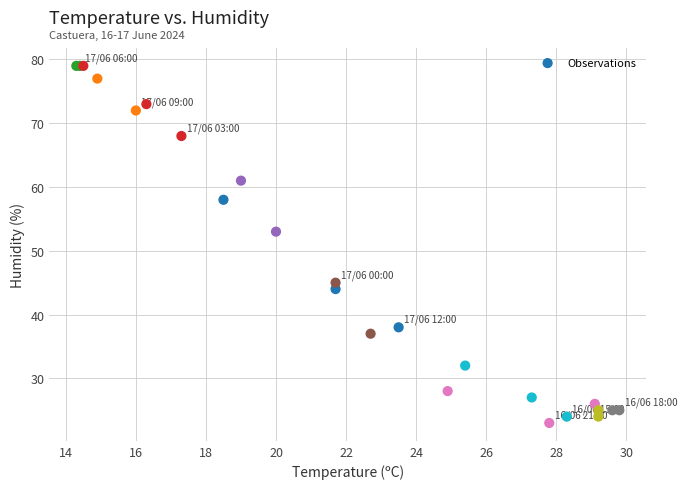

What Y value in the scatter plot is closest to 51?

53